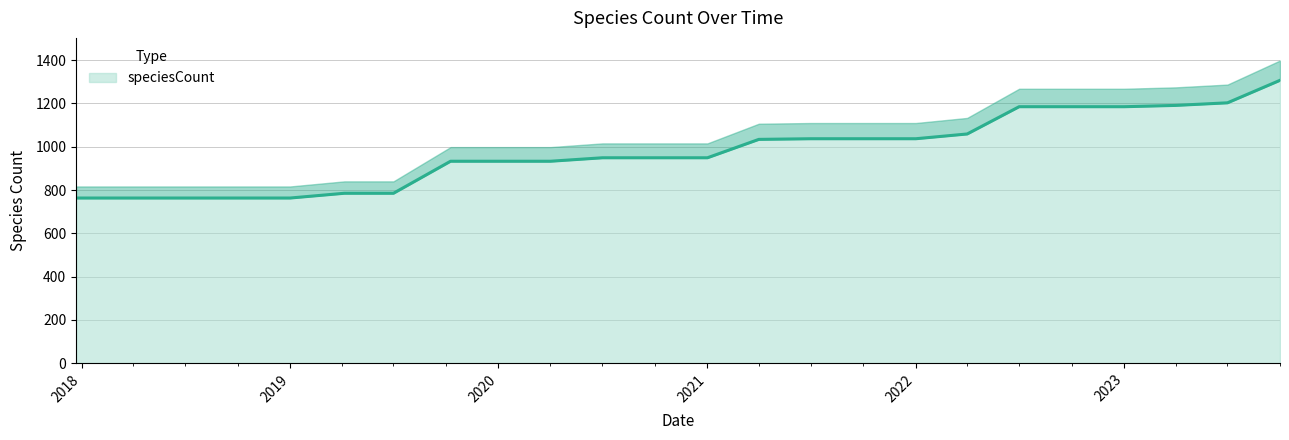

The speciesCount series shows 763 at 2019. True or false?

True